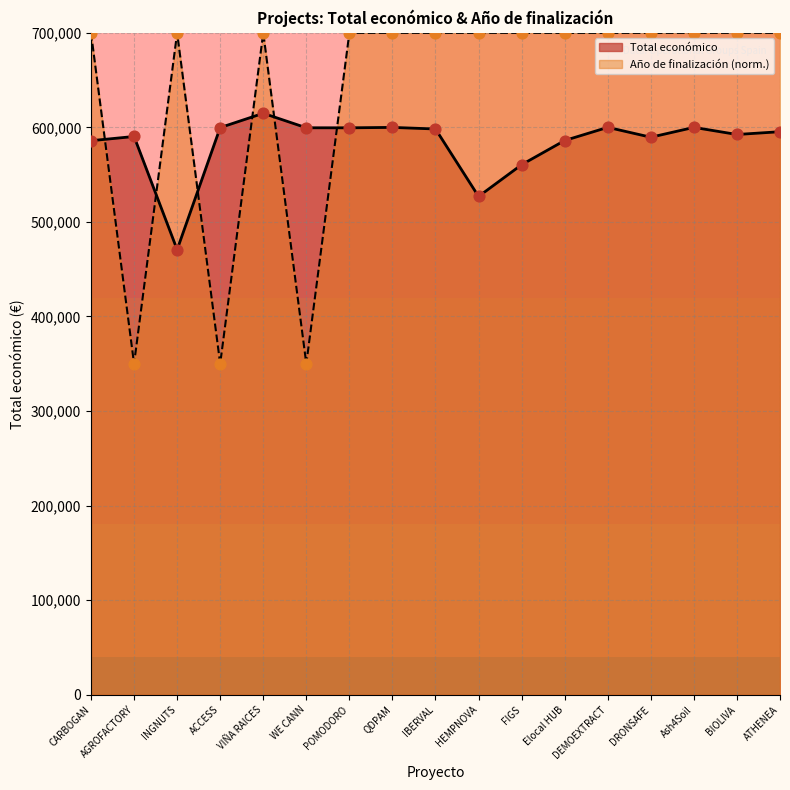

Which series has the largest Y range (max minus min)?

Año de finalización